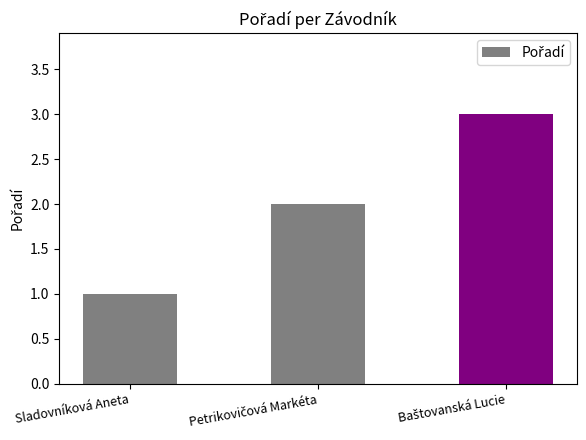

Reading right to left, what are all the values shown in this chart?

3	2	1